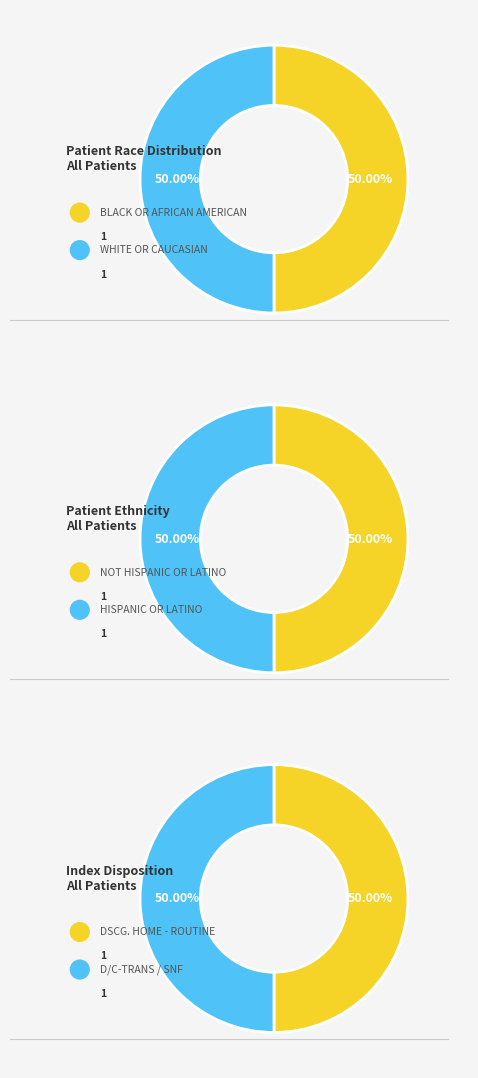

True or false: 1005493919 accounts for 43% of the total.

False